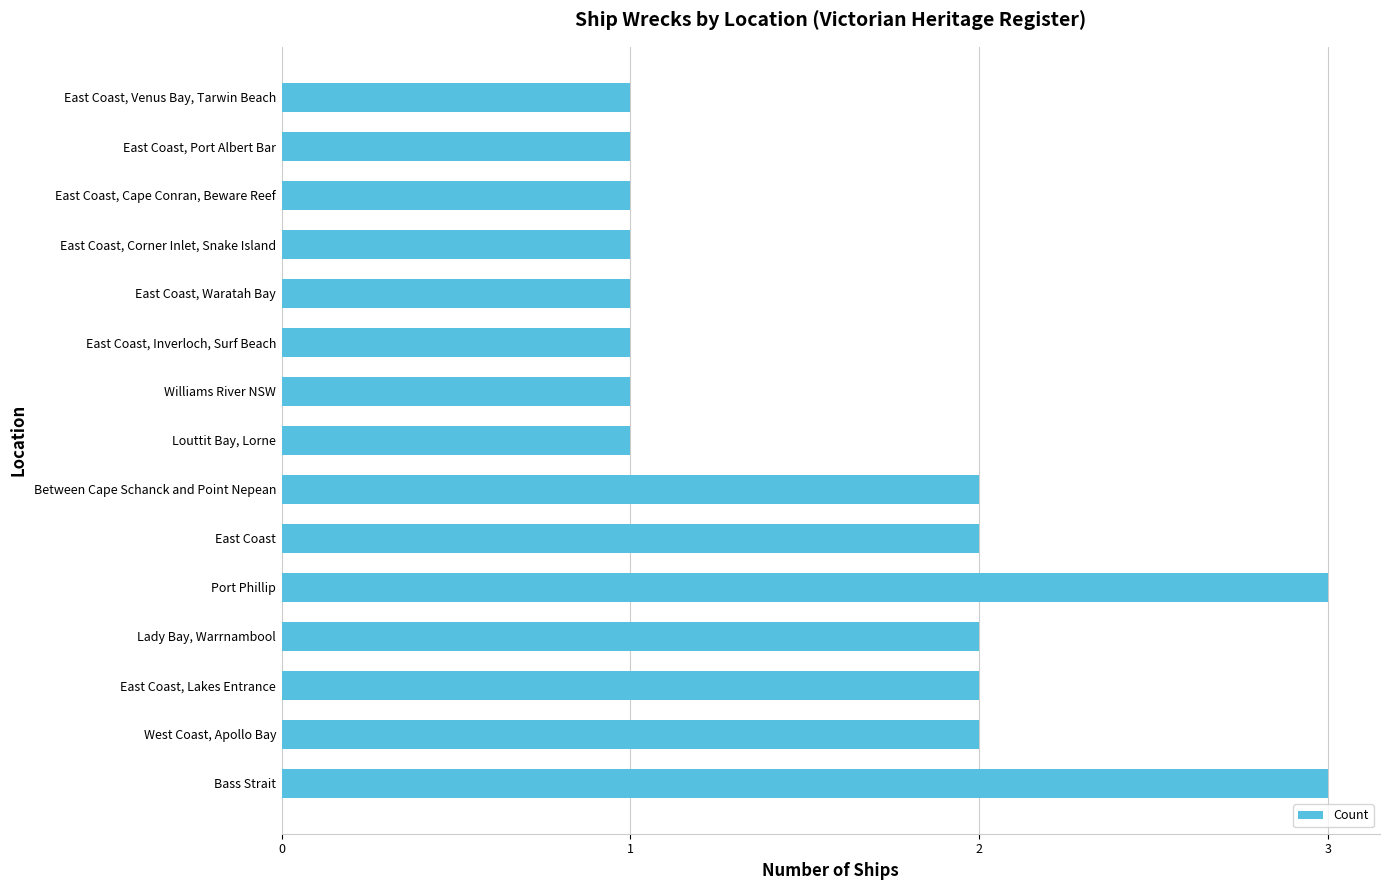

How many data points does each series have?

15